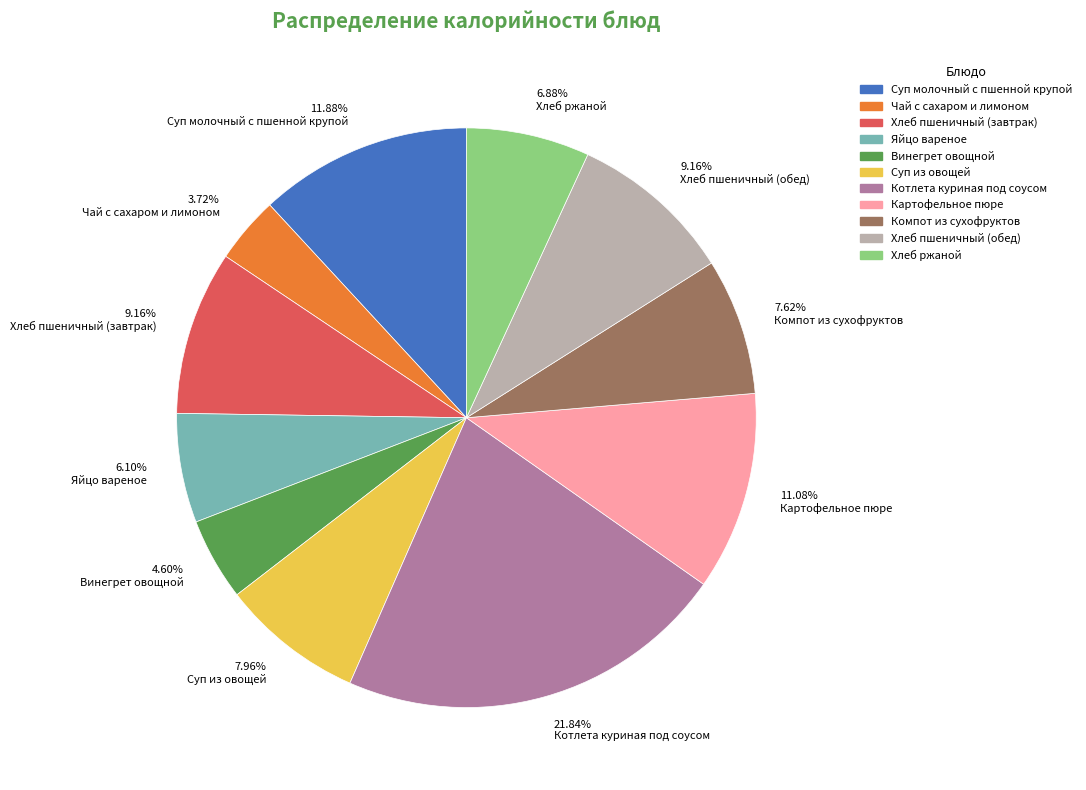

Does Хлеб пшеничный (обед) account for over 50% of the chart?

No